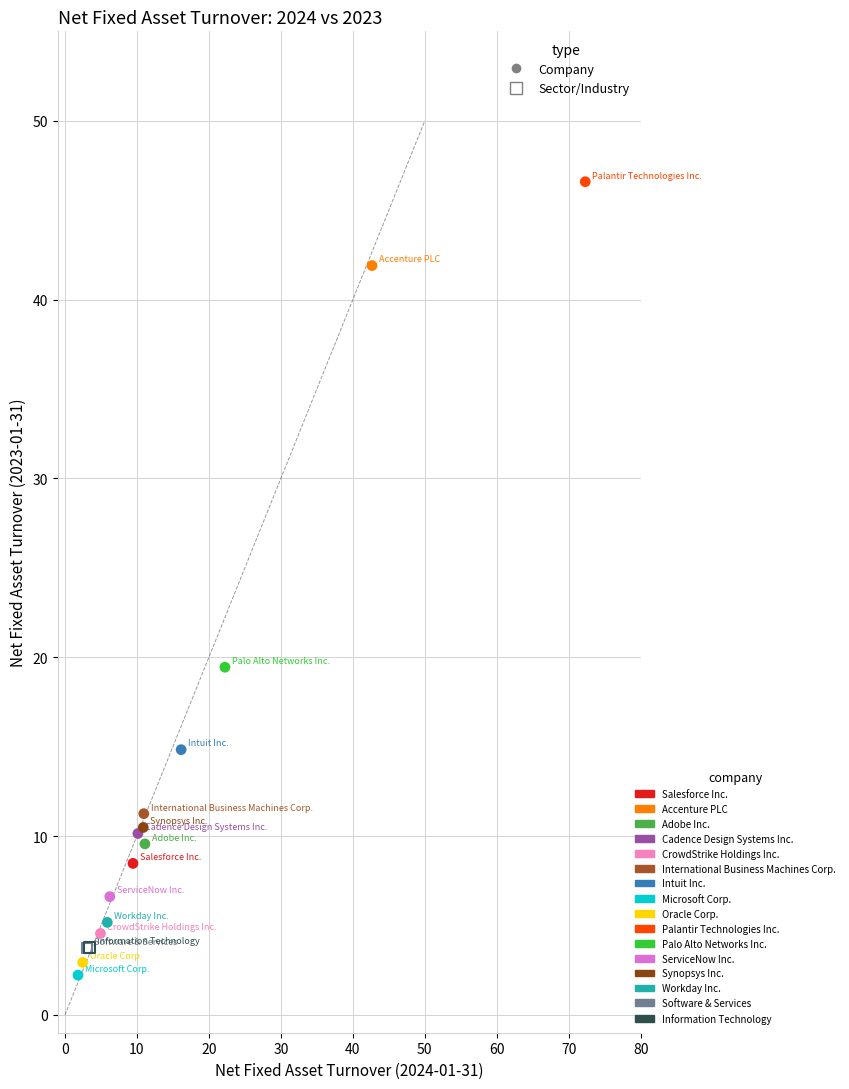

What are all the series names shown in the legend?

Salesforce Inc., Accenture PLC, Adobe Inc., Cadence Design Systems Inc., CrowdStrike Holdings Inc., International Business Machines Corp., Intuit Inc., Microsoft Corp., Oracle Corp., Palantir Technologies Inc., Palo Alto Networks Inc., ServiceNow Inc., Synopsys Inc., Workday Inc., Software & Services, Information Technology